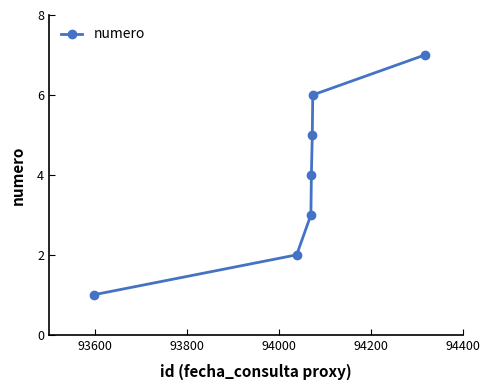

What is the average value?

4